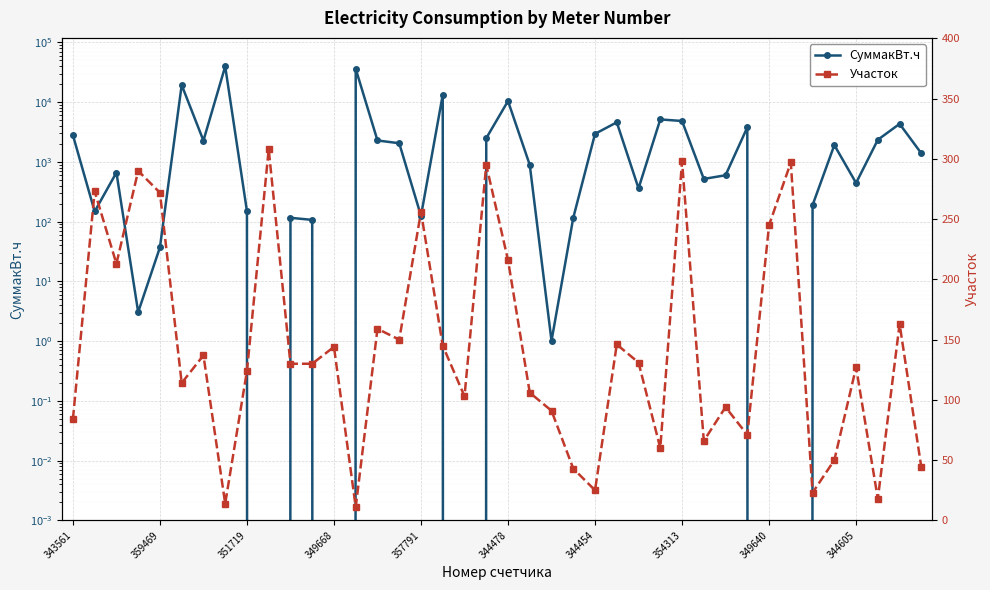

Between which two adjacent categories do СуммакВт.ч and Участок first intersect?

343561 and 359469